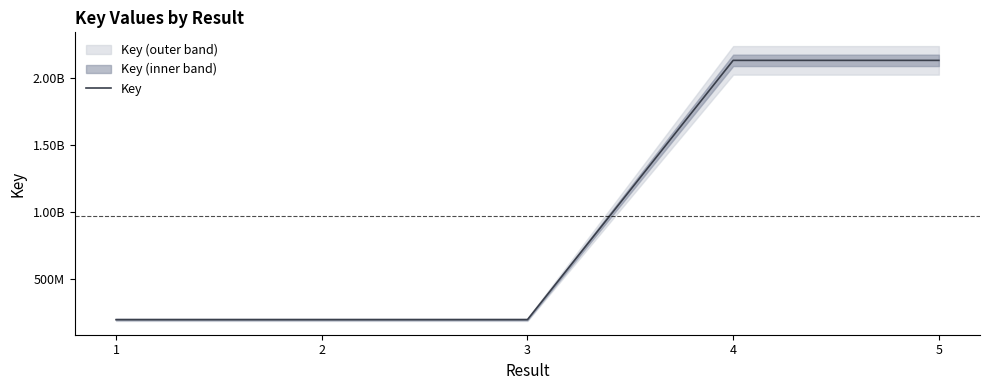

True or false: there are more than 2 points higher than both neighbors.

False